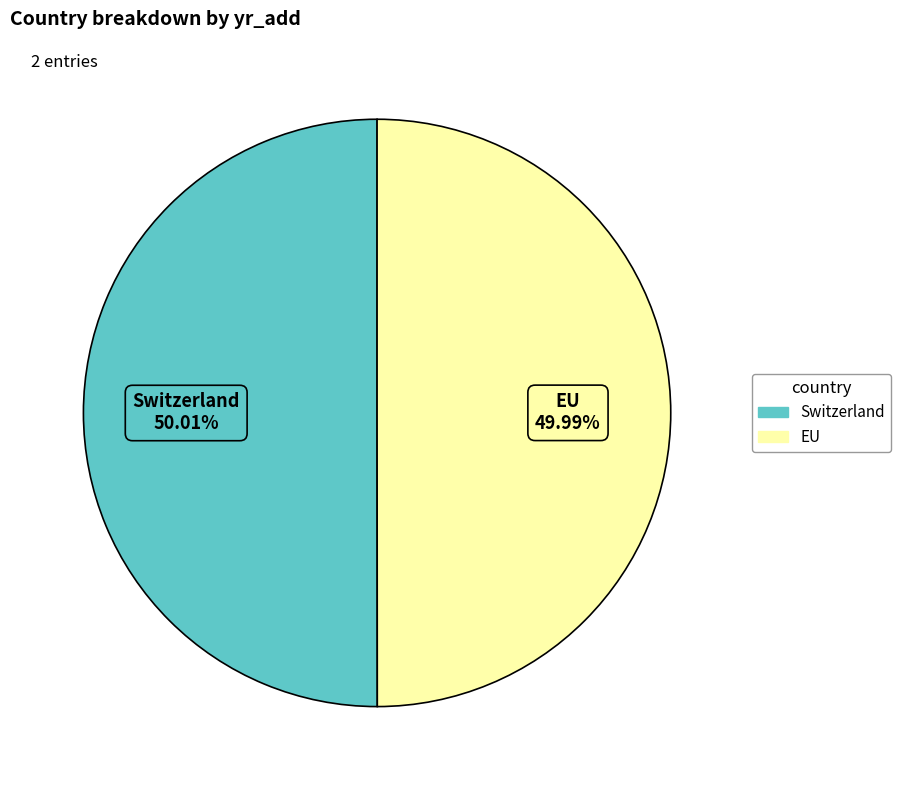

What percentage is the EU slice, to the nearest percent?

50%